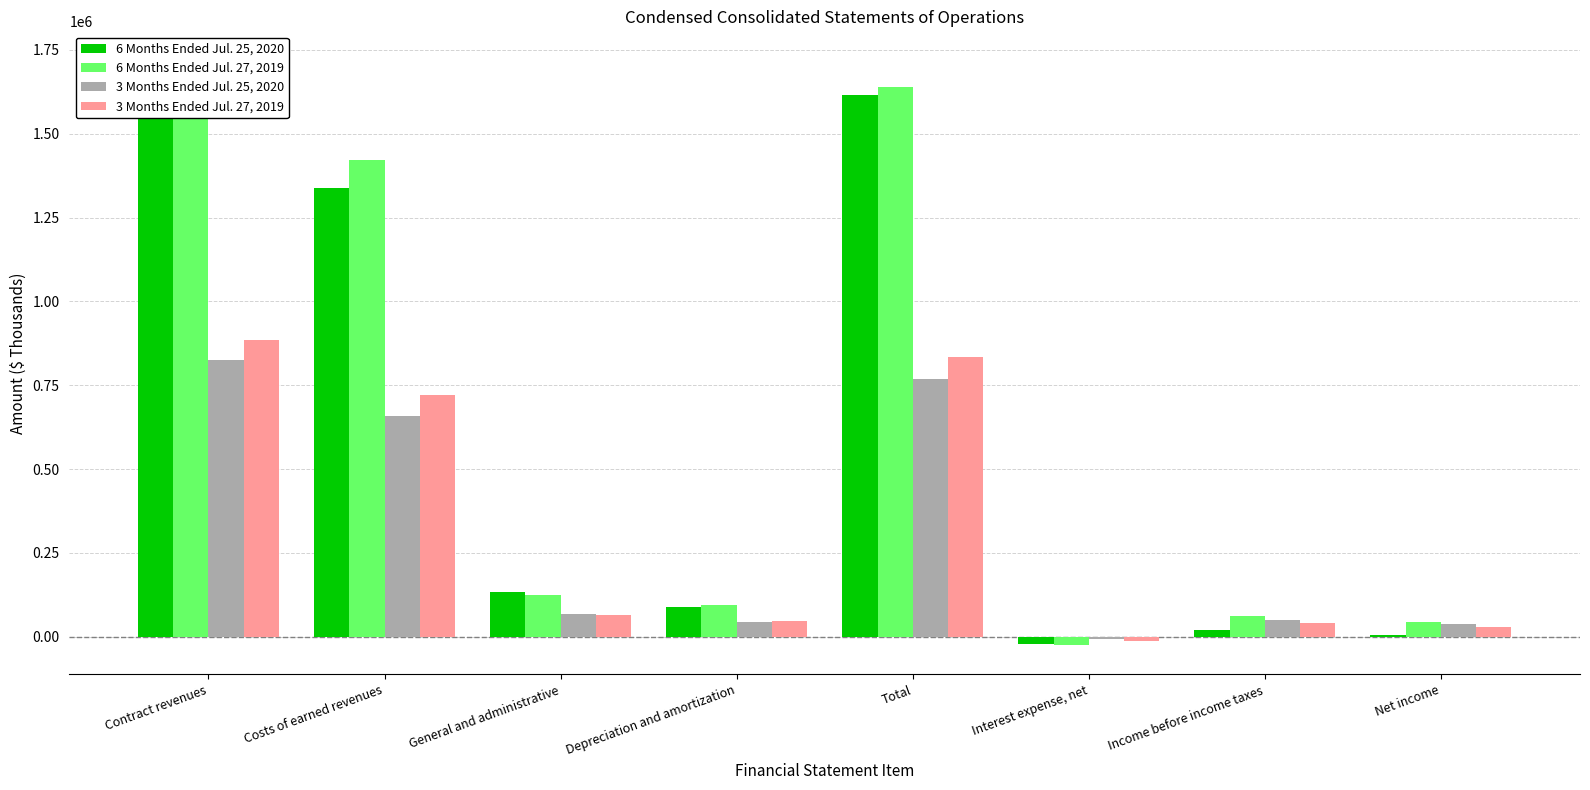

Read the 3 Months Ended Jul. 27, 2019 value at Costs of earned revenues.

720382